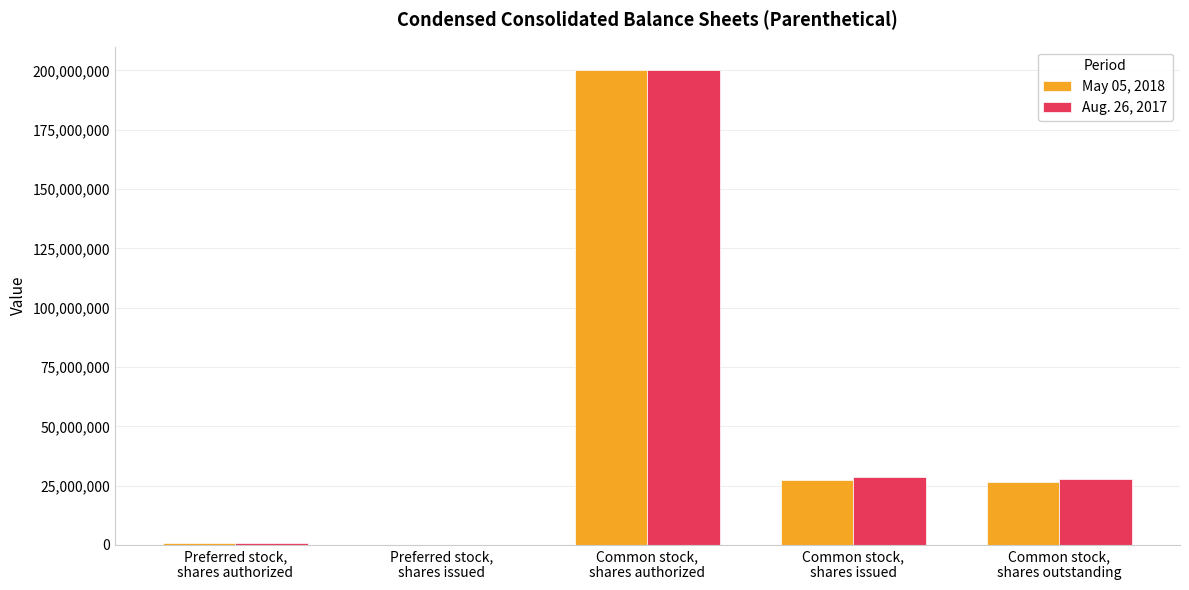

What is the highest value of the May 05, 2018 series?

200000000